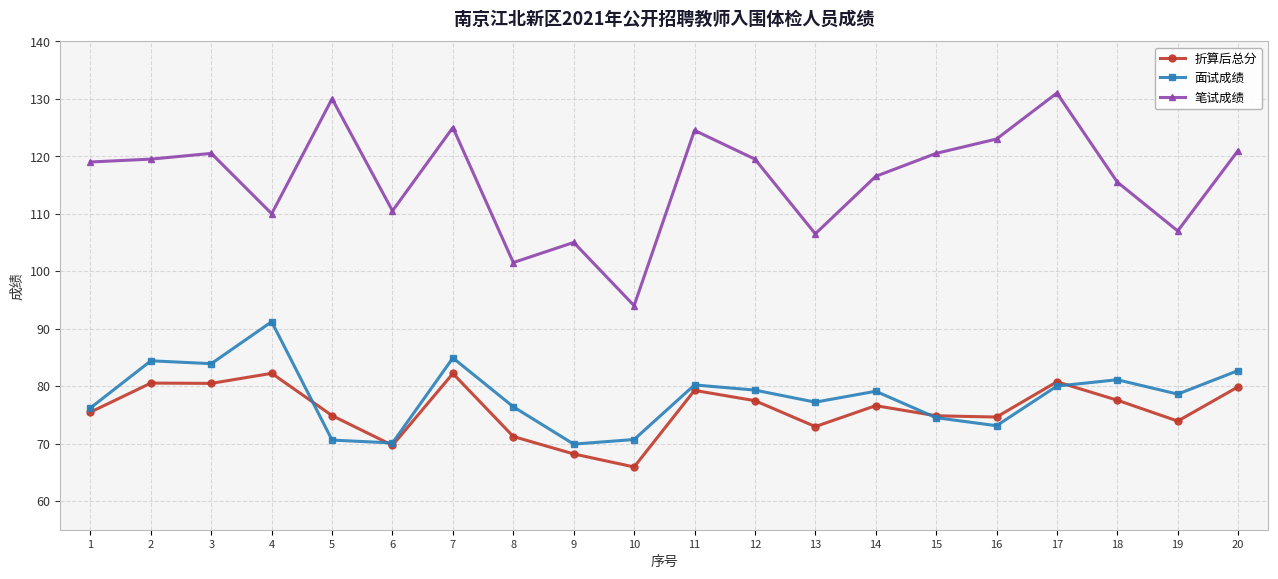

Rank the series by their maximum value, from highest to lowest.

笔试成绩, 面试成绩, 折算后总分